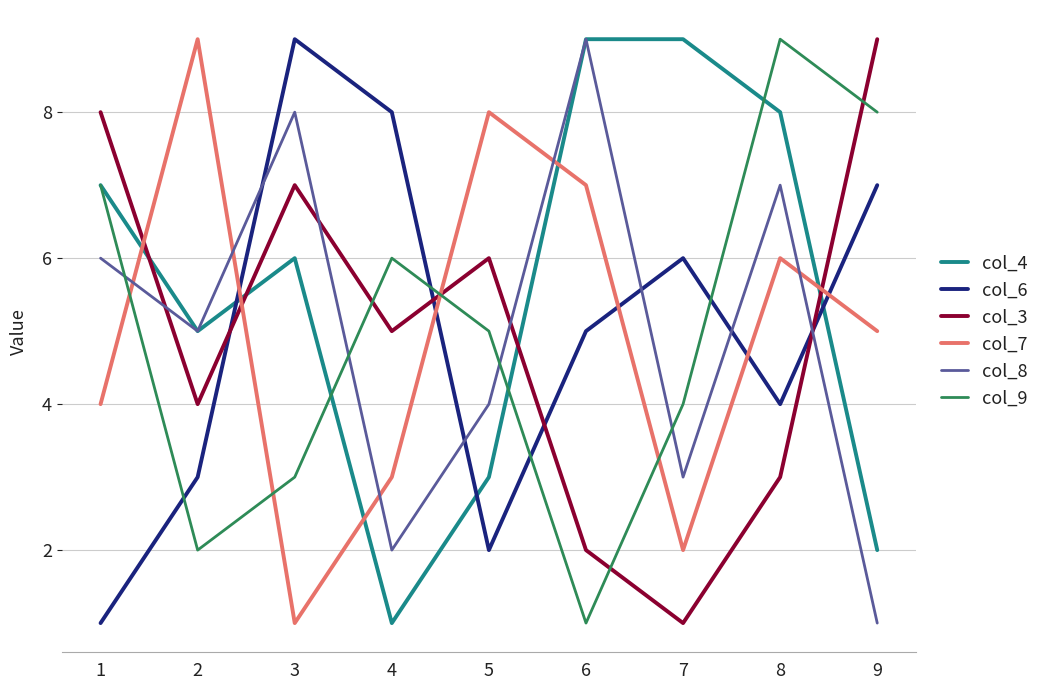

Where do col_4 and col_3 first cross each other?

1 and 2